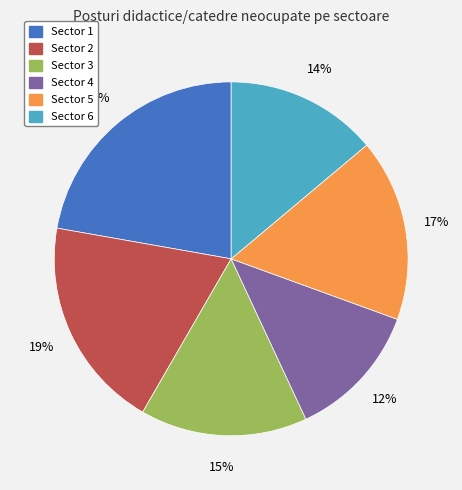

To the nearest percent, what percentage of the pie is Sector 1?

22%